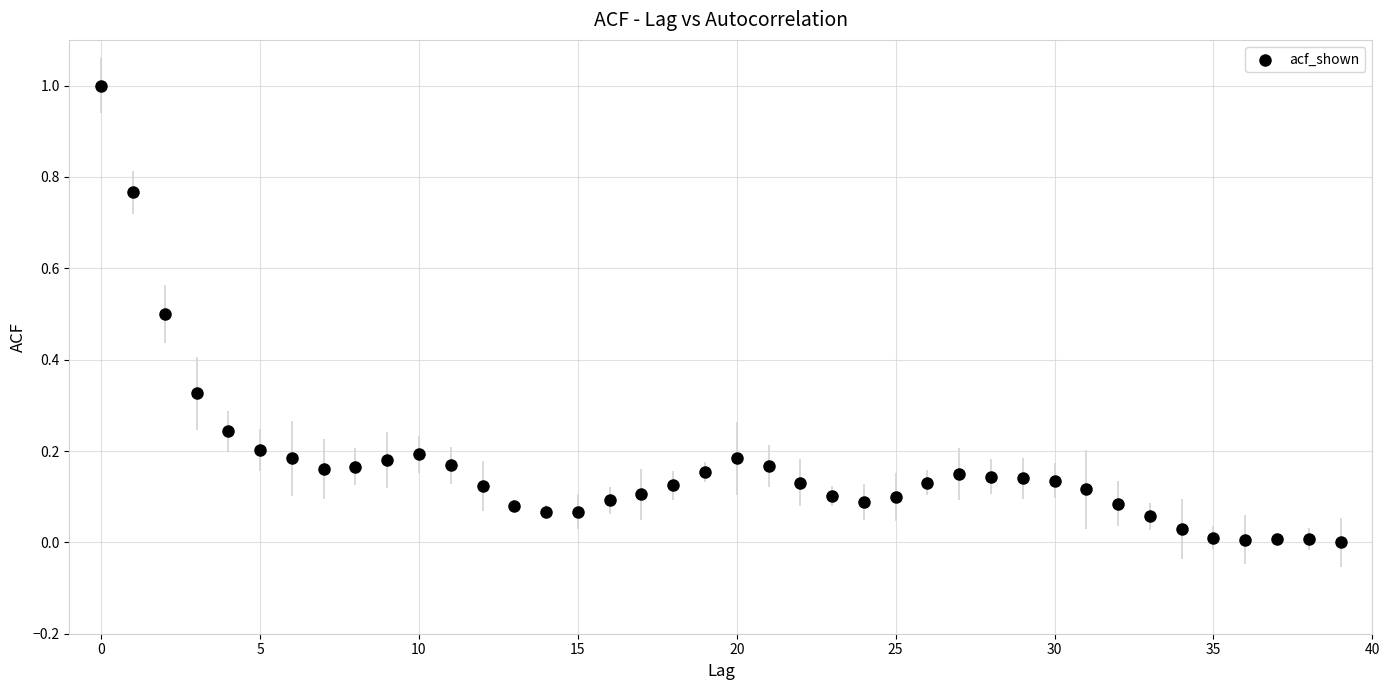

What is the range of Y values (max minus min)?

1.0